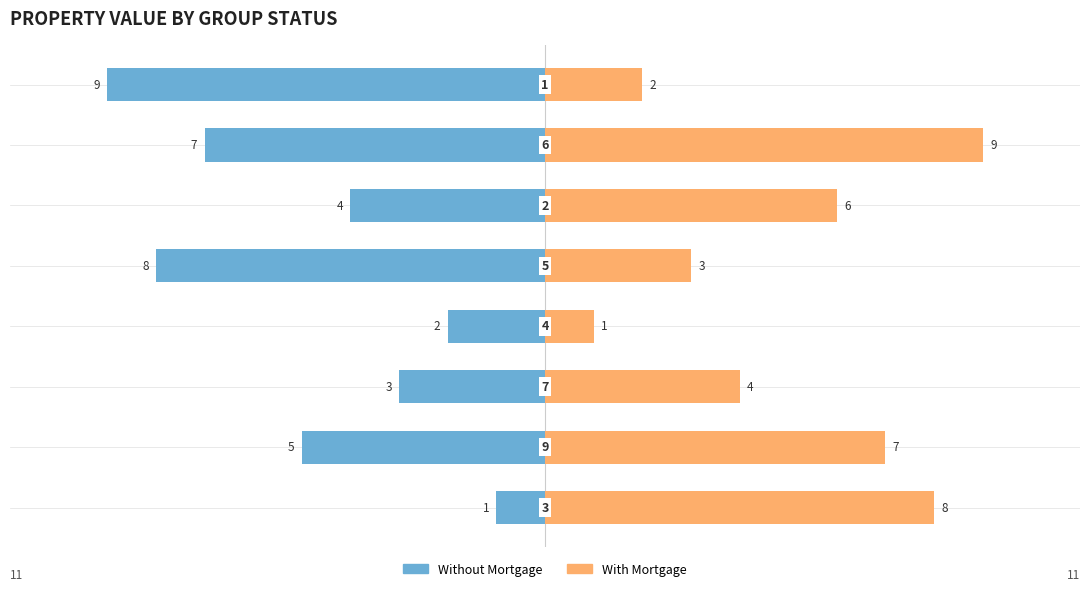

Is it true that Without Mortgage equals -2 at 7?

False